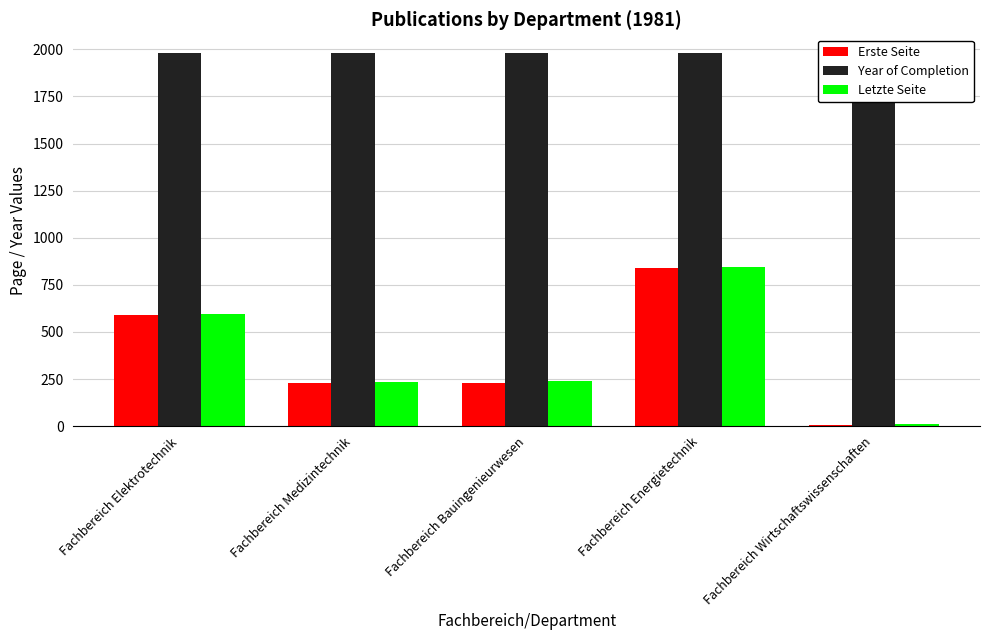

At how many categories does at least one series exceed 751?

5